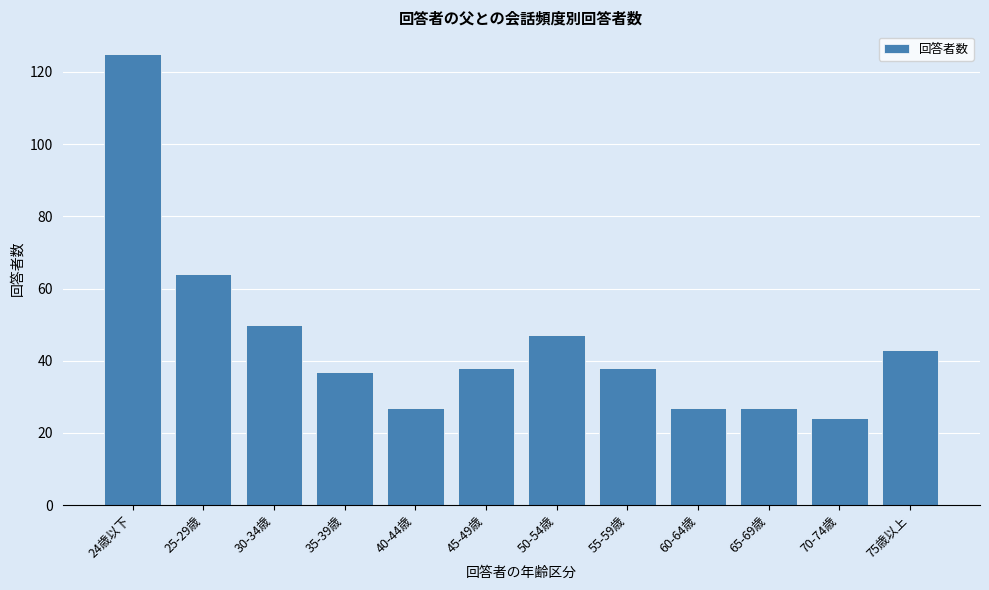

Reading right to left, transcribe all the data shown in this chart.

43	24	27	27	38	47	38	27	37	50	64	125